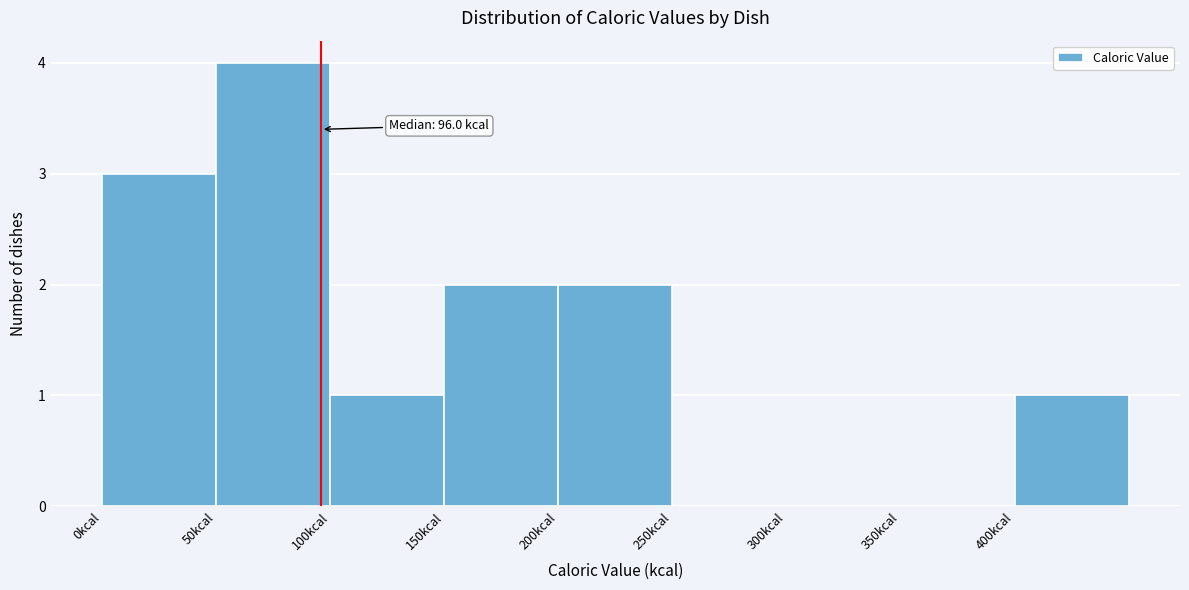

Which range on the x-axis has the tallest bar?

50 to 100